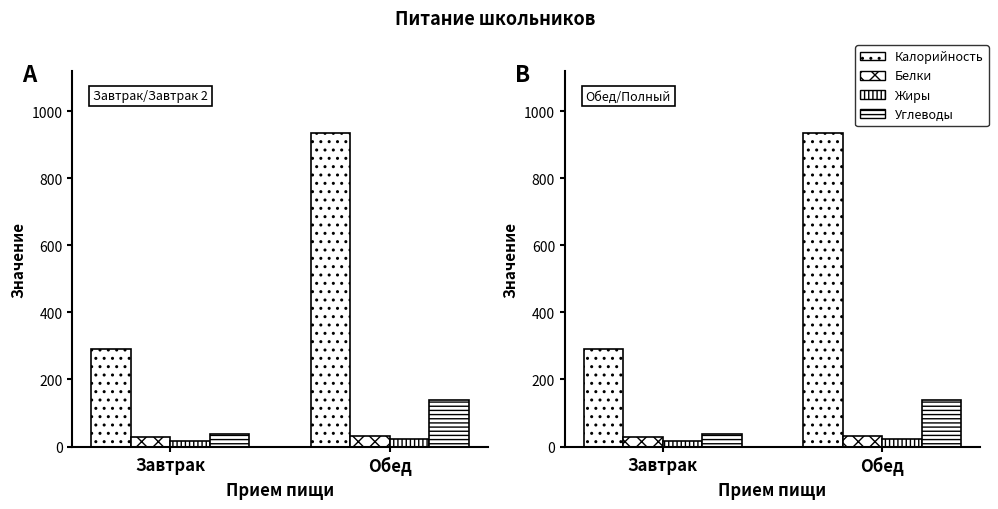

What is the approximate value of Углеводы at Обед?

137.4